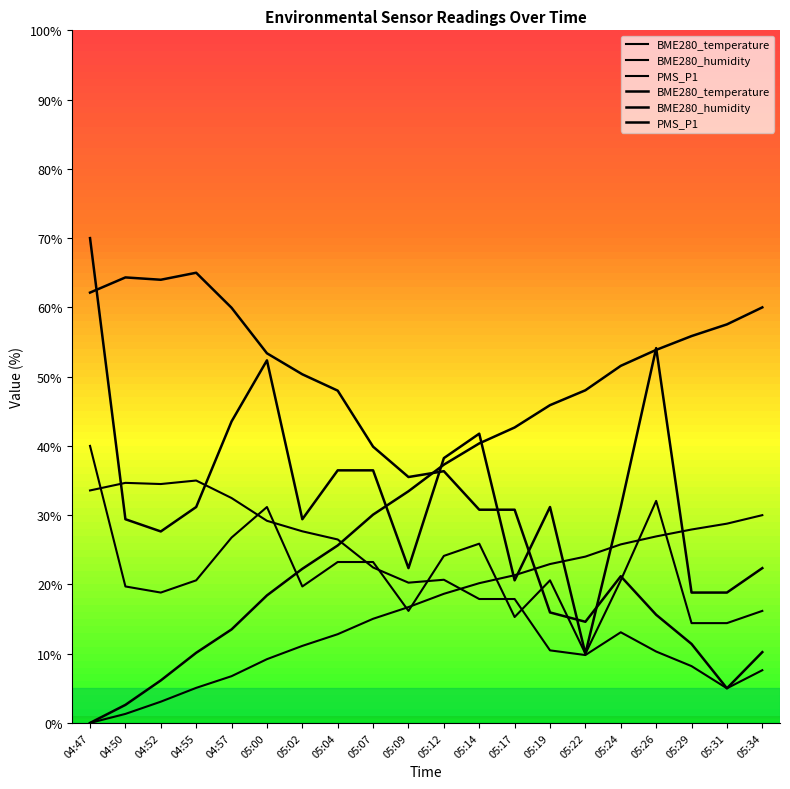

Which series has the largest total across all categories?

PMS_P1